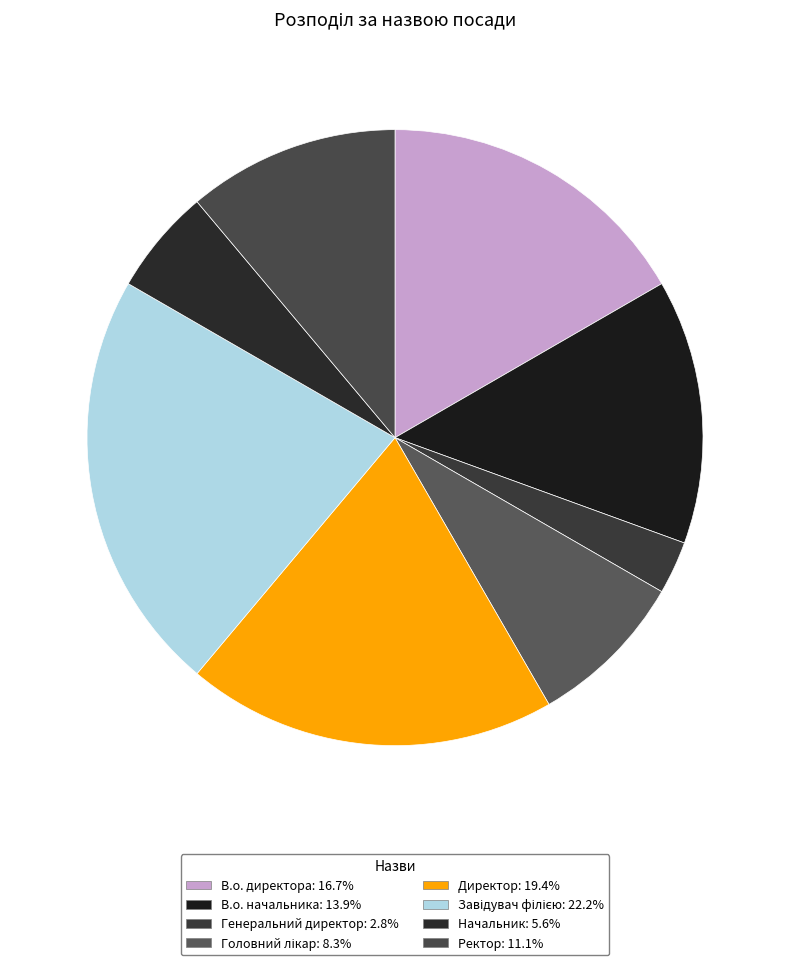

To the nearest percent, what is the difference between the Завідувач філією and Головний лікар slice percentages?

14%